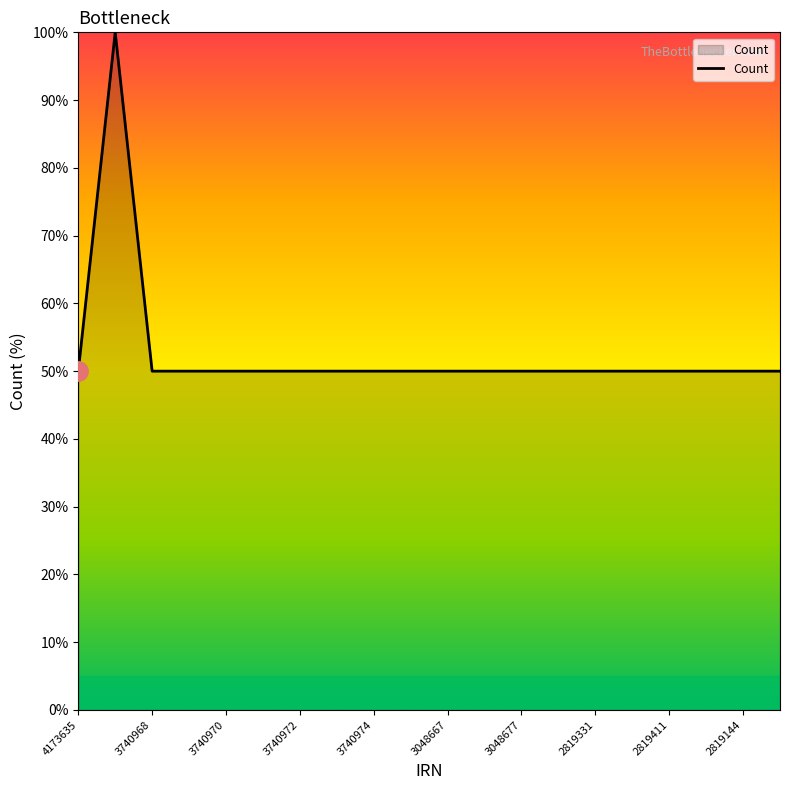

What is the difference between the maximum and minimum values?

50